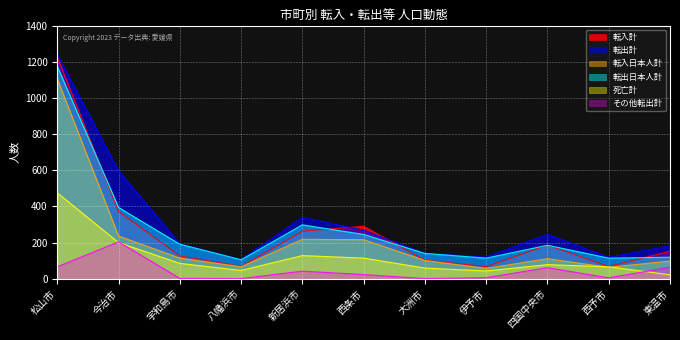

Which series has the largest total across all categories?

転出計